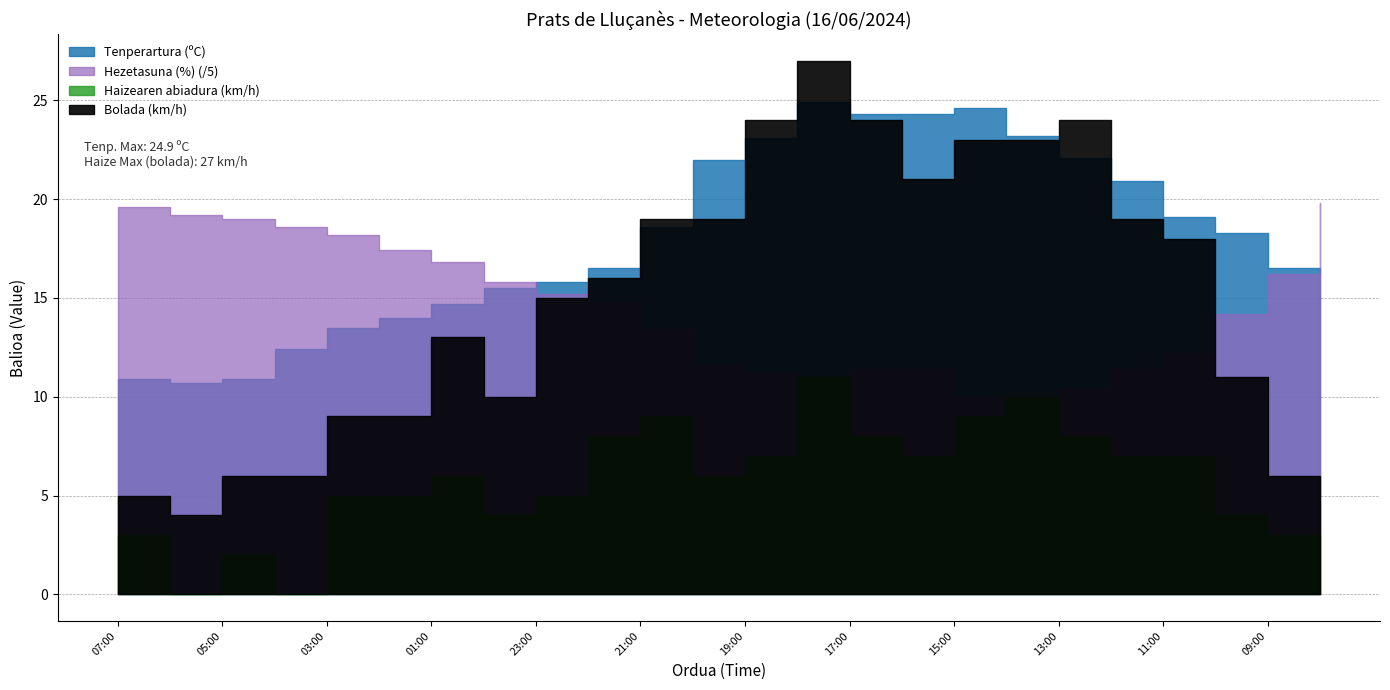

What is the minimum value for Bolada (km/h)?

4.0